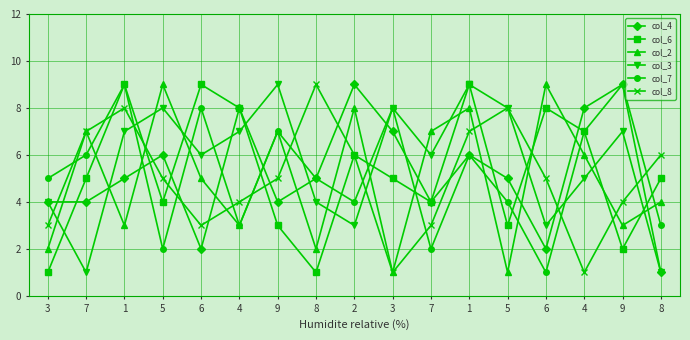

Where is the first local maximum for col_4?

5